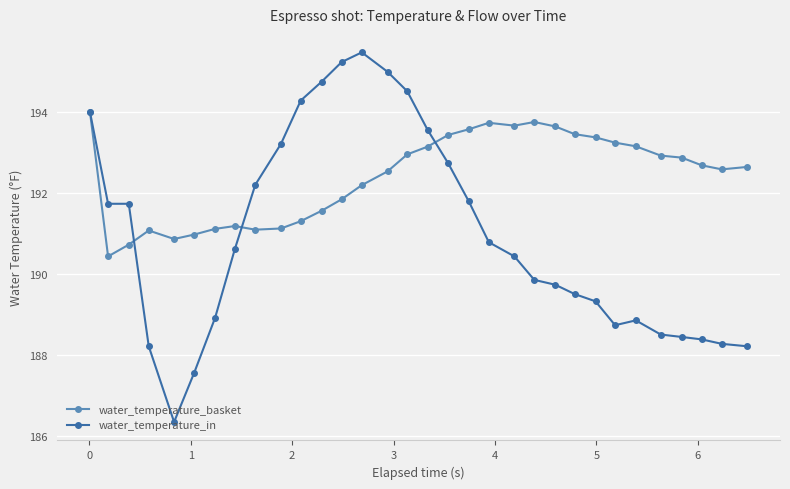

Rank the series by their maximum value, from highest to lowest.

water_temperature_in, water_temperature_basket